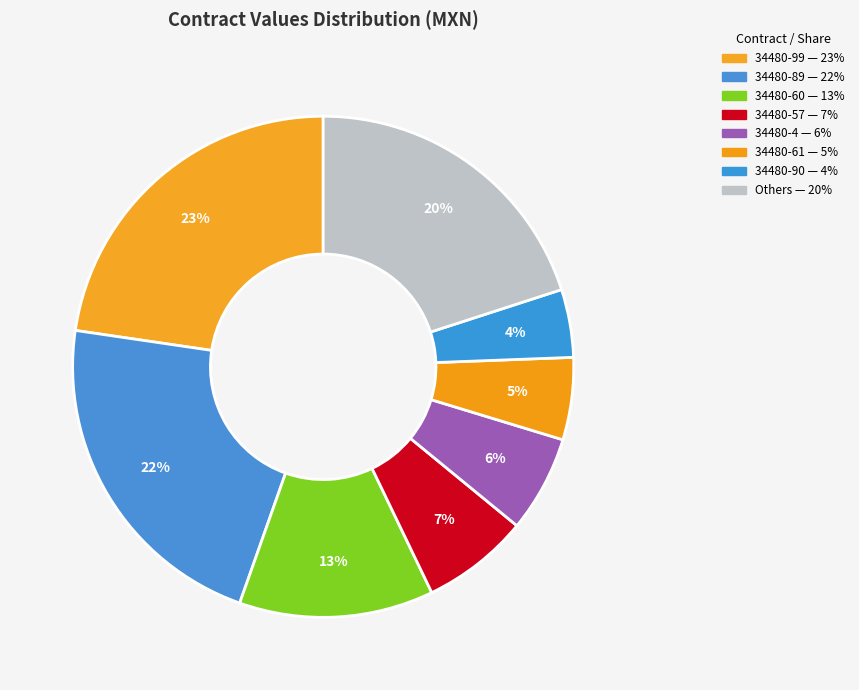

How many segments does this pie chart have?

8